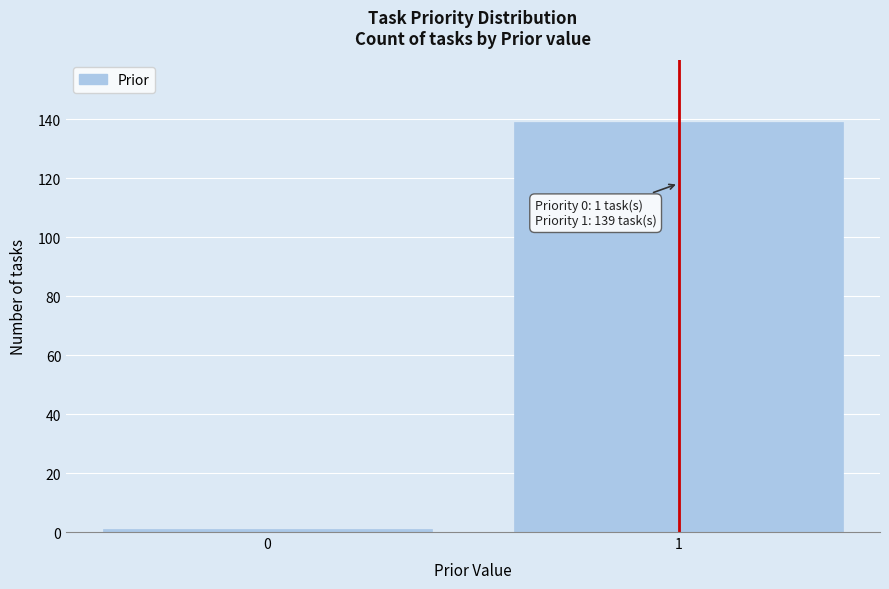

Reading left to right, extract all data points from this chart.

1	139